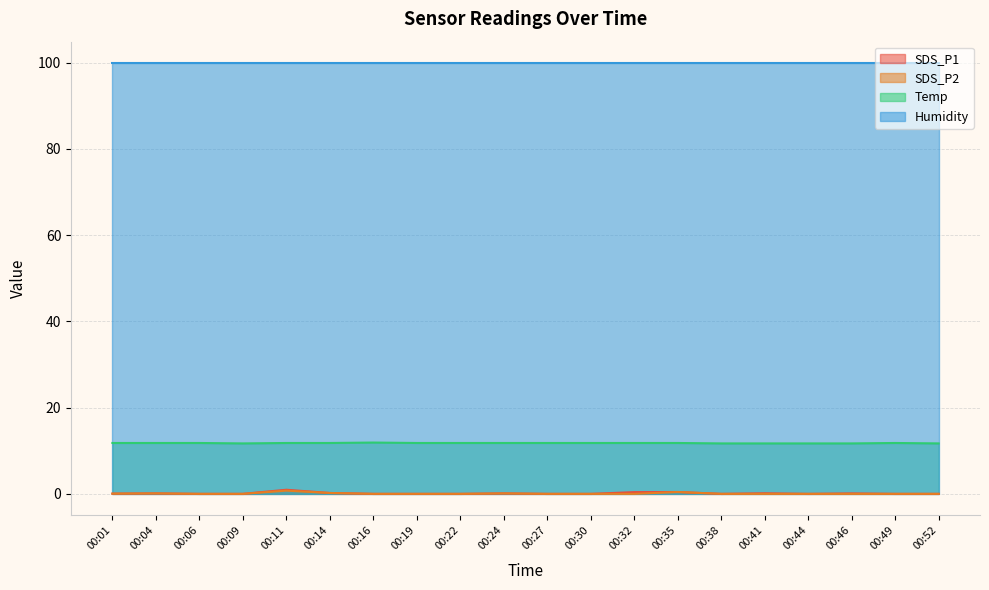

Where is Temp nearest to the value 11?

00:09